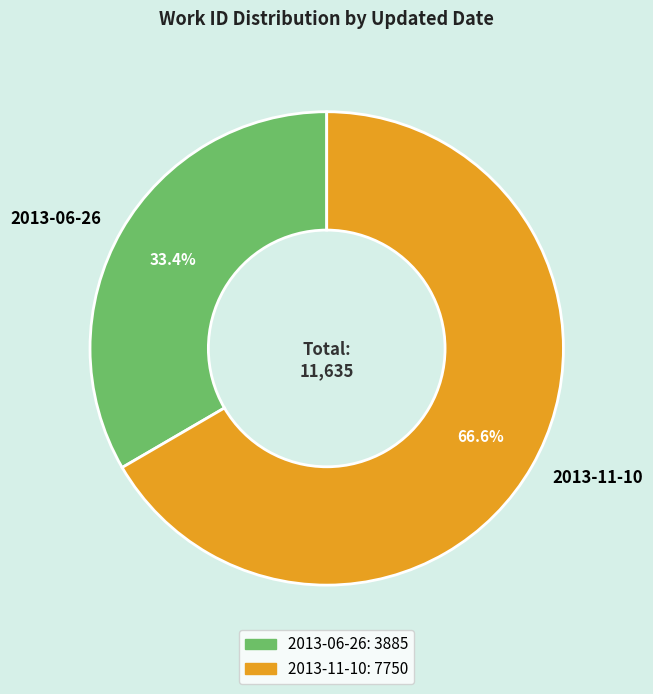

Do 2013-11-10 and 2013-06-26 together represent more than half of the pie?

Yes